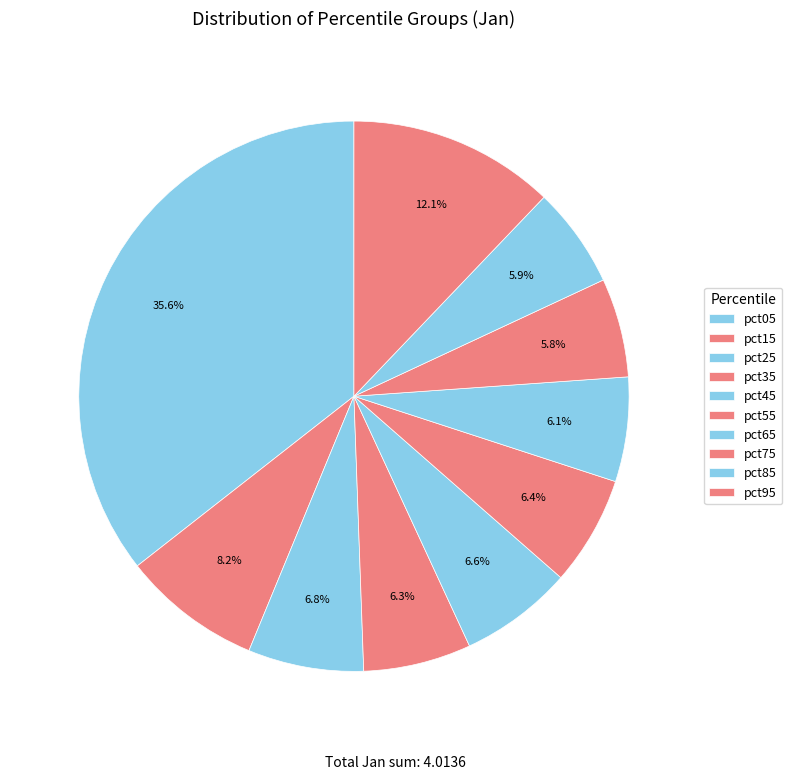

To the nearest percent, what percentage of the pie is pct75?

6%